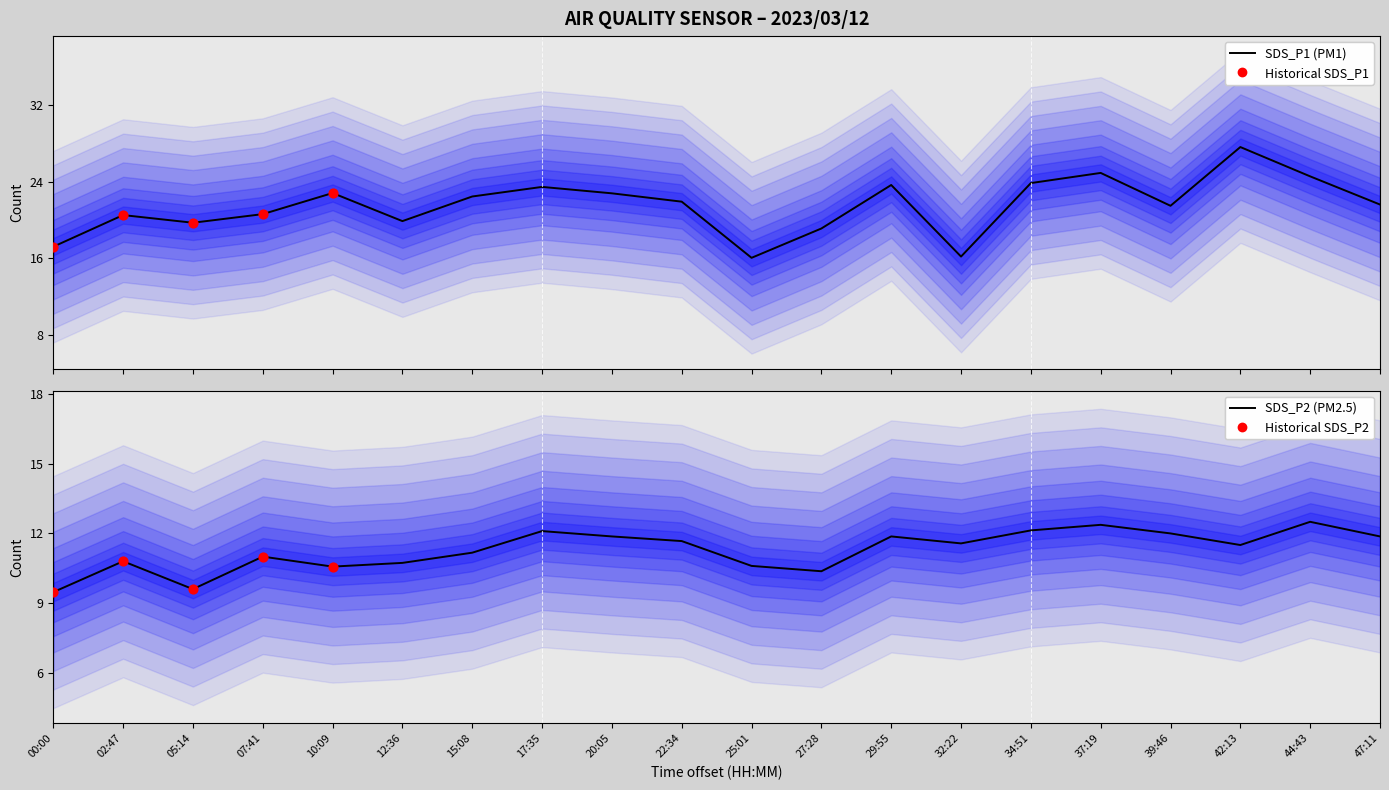

At how many categories does at least one series exceed 26?

1